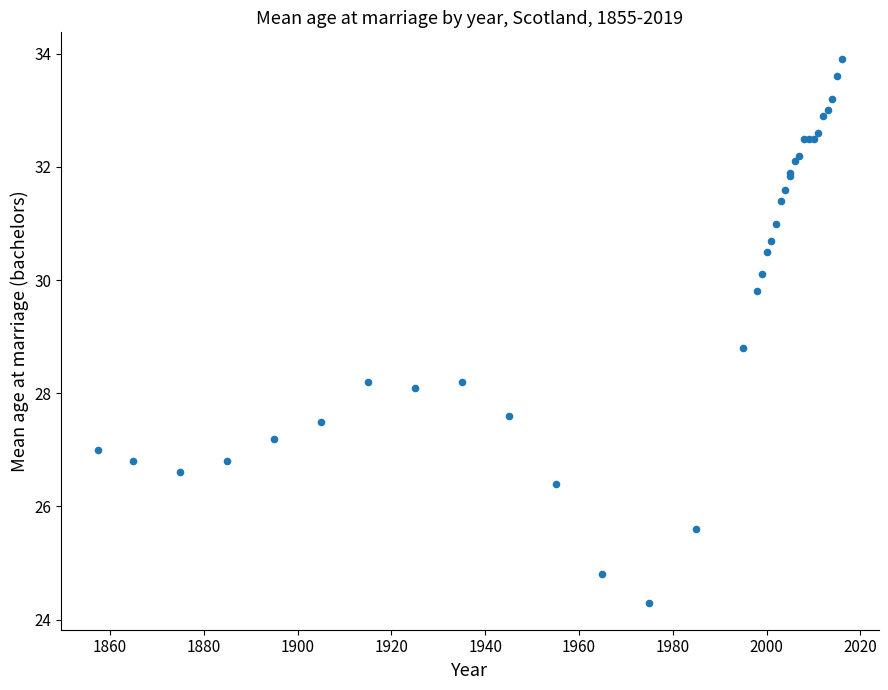

What Y value in the scatter plot is closest to 29?

28.8